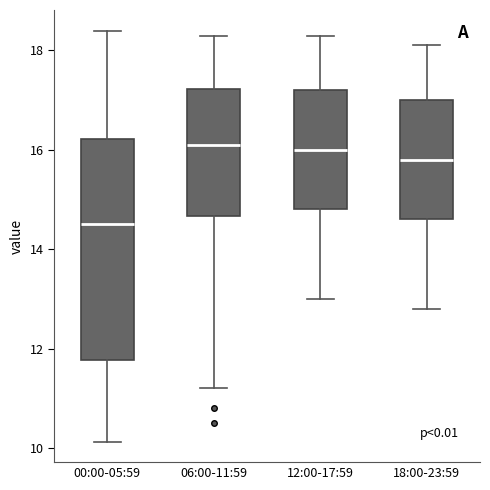

Comparing the boxes themselves (not the whiskers), which one is the tallest?

00:00-05:59